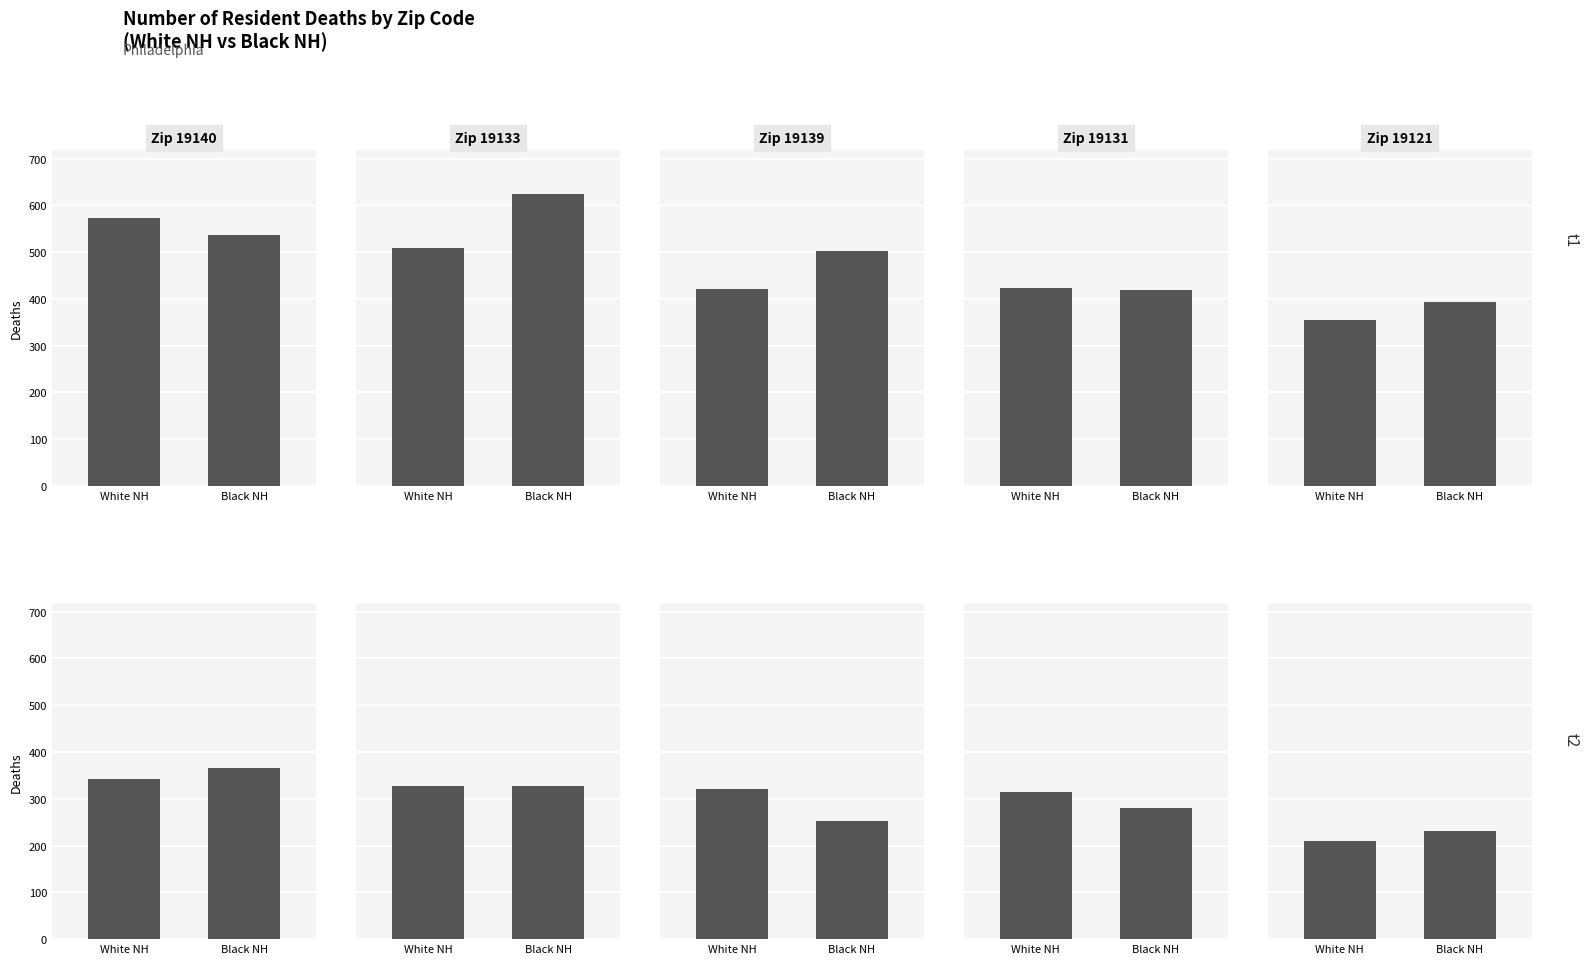

Is it true that the value at White NH is 368?

False